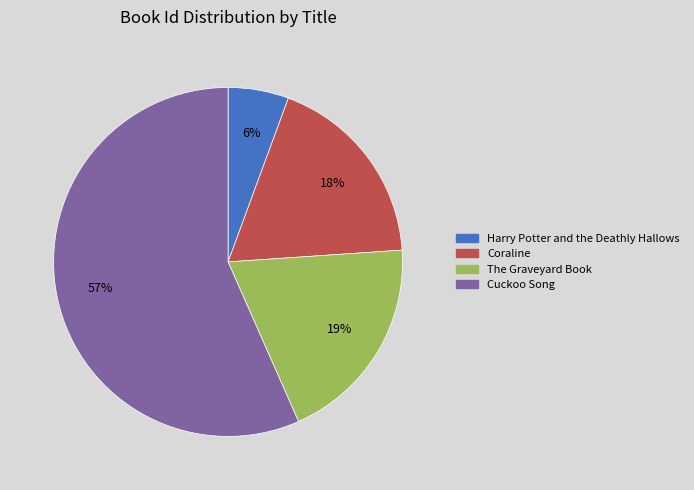

How many slices are in this pie chart?

4